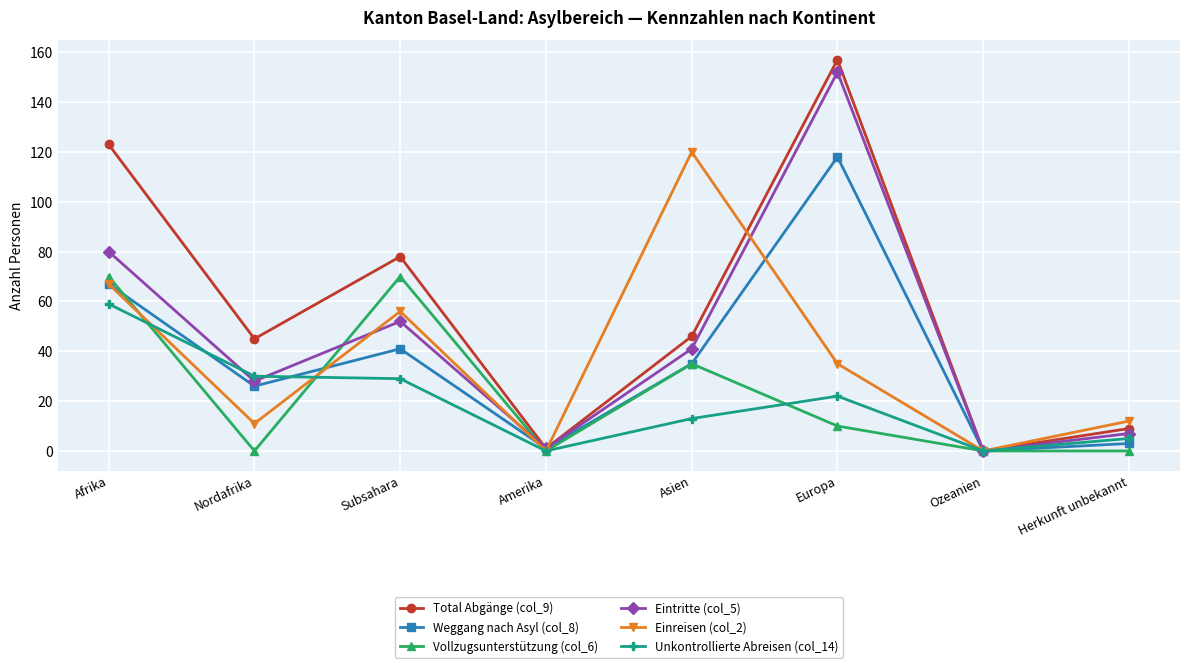

What are all the series names shown in the legend?

Total Abgänge (col_9), Weggang nach Asyl (col_8), Vollzugsunterstützung (col_6), Eintritte (col_5), Einreisen (col_2), Unkontrollierte Abreisen (col_14)